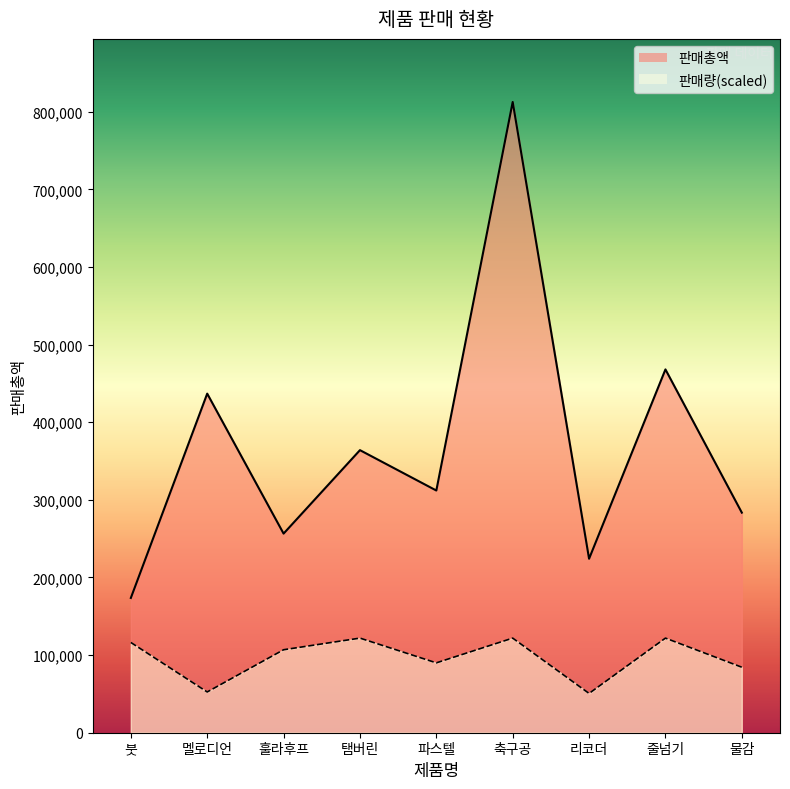

How many interior local valleys does the 판매총액 series have?

3